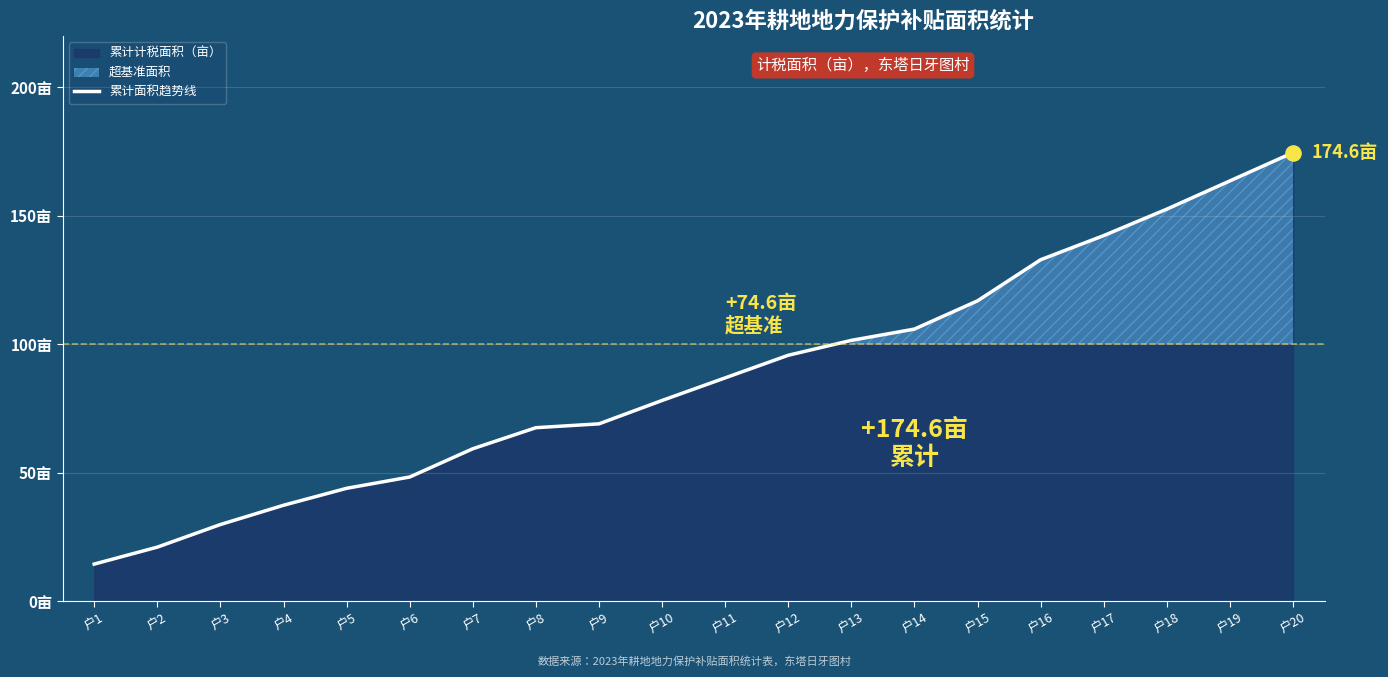

Approximately how many times larger is the value at 户2 compared to 户12?

0.2